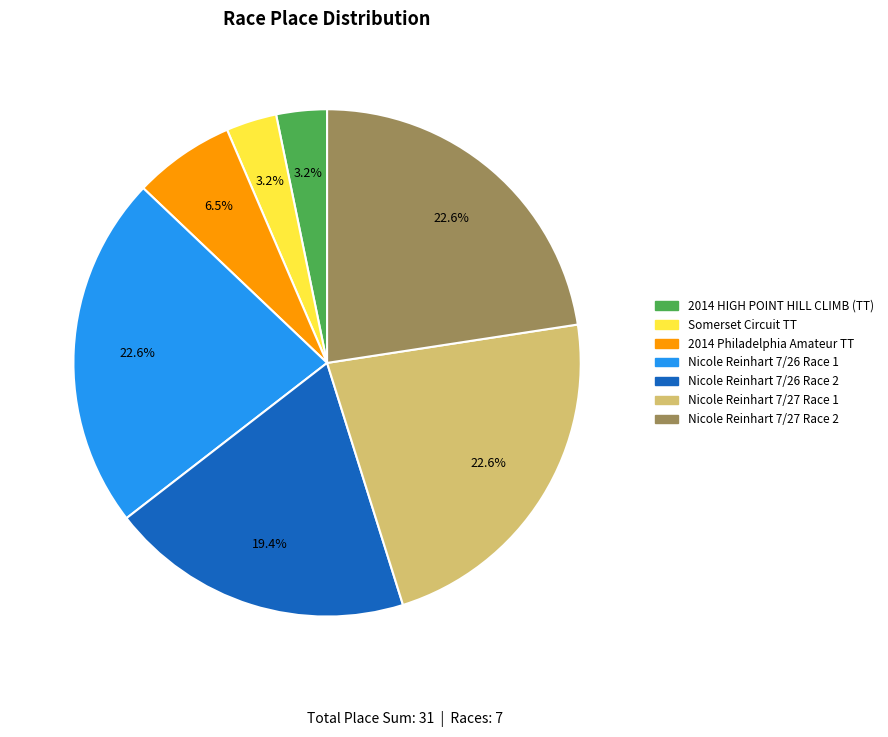

Does any single category account for the majority?

No